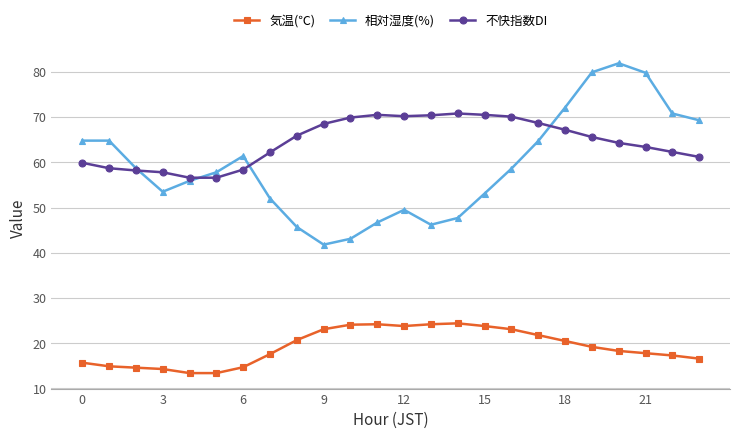

Which series ends up on top after the final intersection of 不快指数DI and 相対湿度(%)?

相対湿度(%)